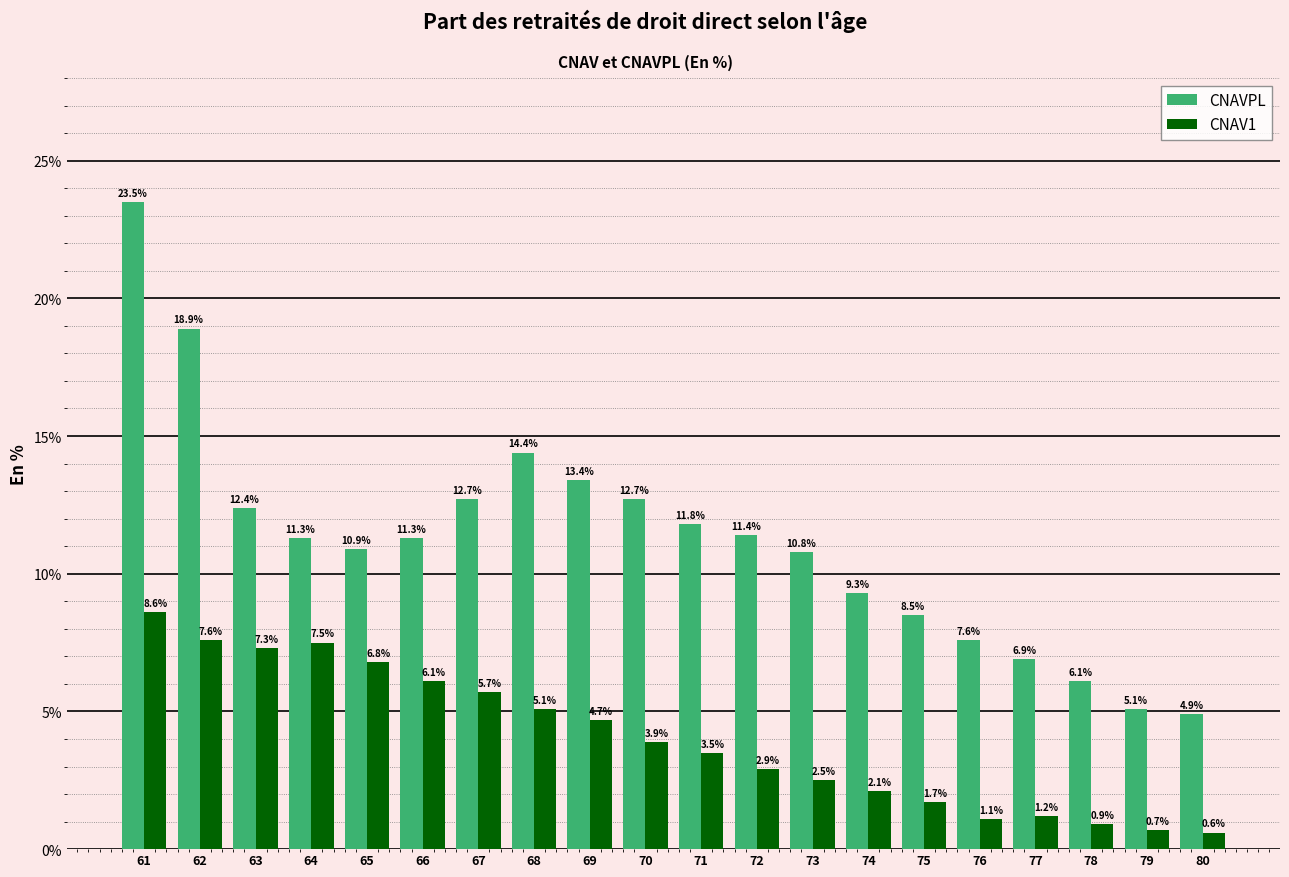

The CNAVPL series shows 12.7 at 67. True or false?

True